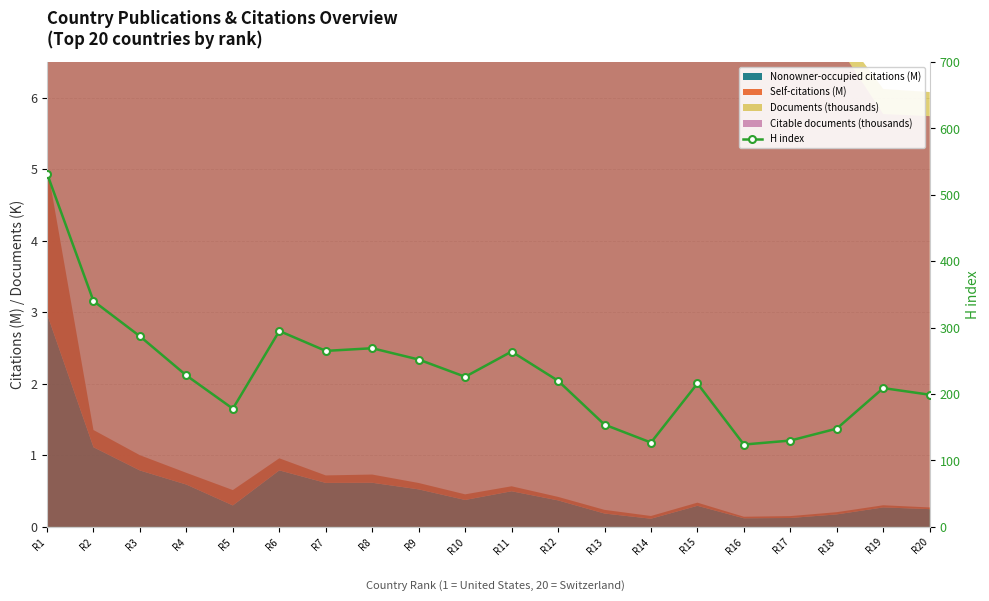

List the labels in order of value, smallest first.

R16, R14, R17, R18, R13, R5, R20, R19, R15, R12, R10, R4, R9, R11, R7, R8, R3, R6, R2, R1